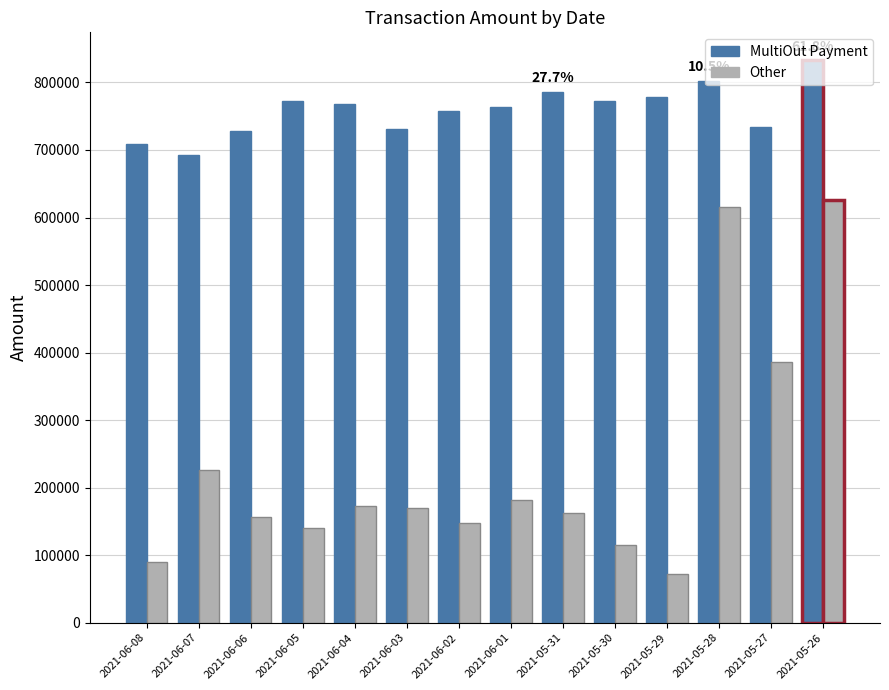

Which series has the largest total across all categories?

MultiOut Payment